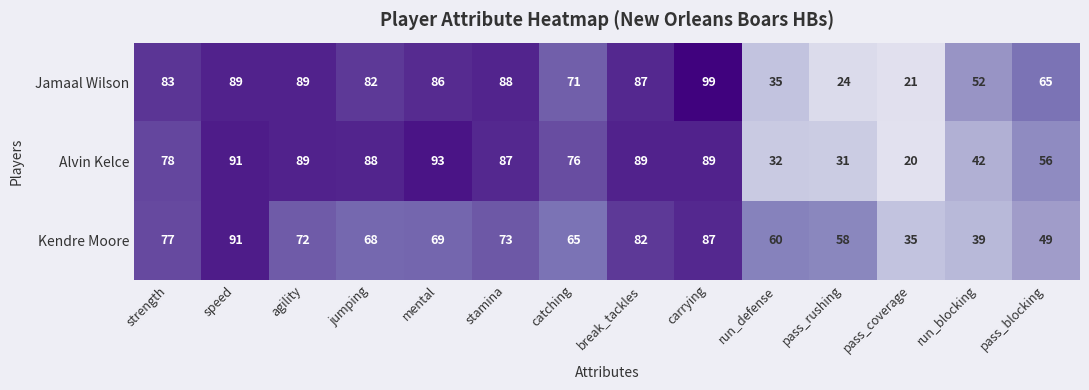

What is the greatest value displayed?

99